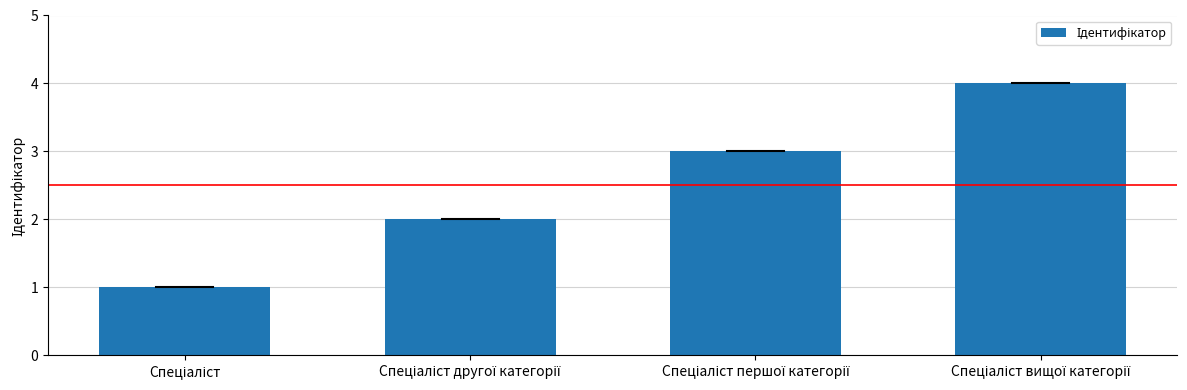

Does the chart contain stacked bars?

No